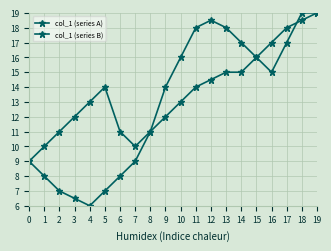

In col_1 (series B), how many points are lower than both neighbors (excluding endpoints)?

1